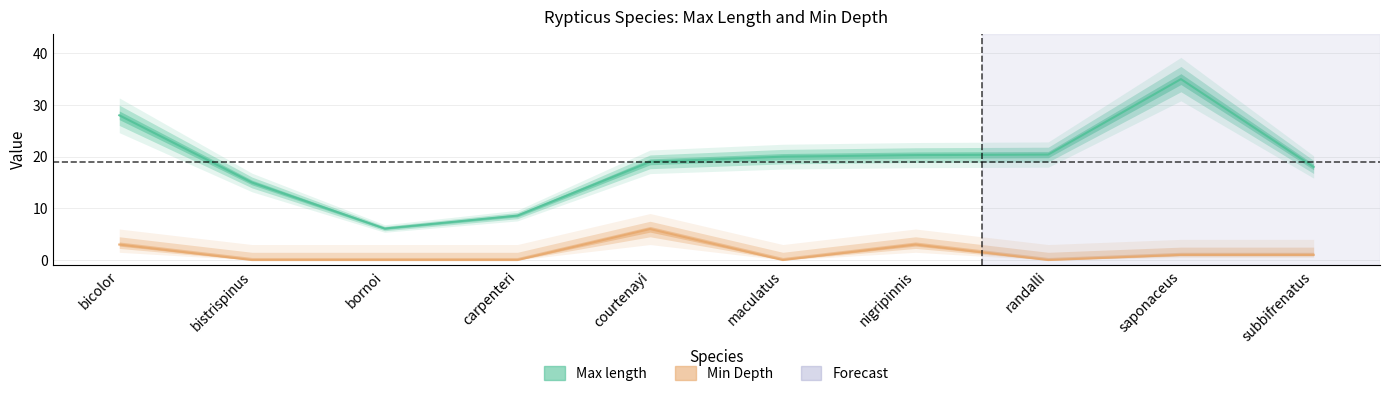

Where does the Min Depth series first go above 1?

bicolor